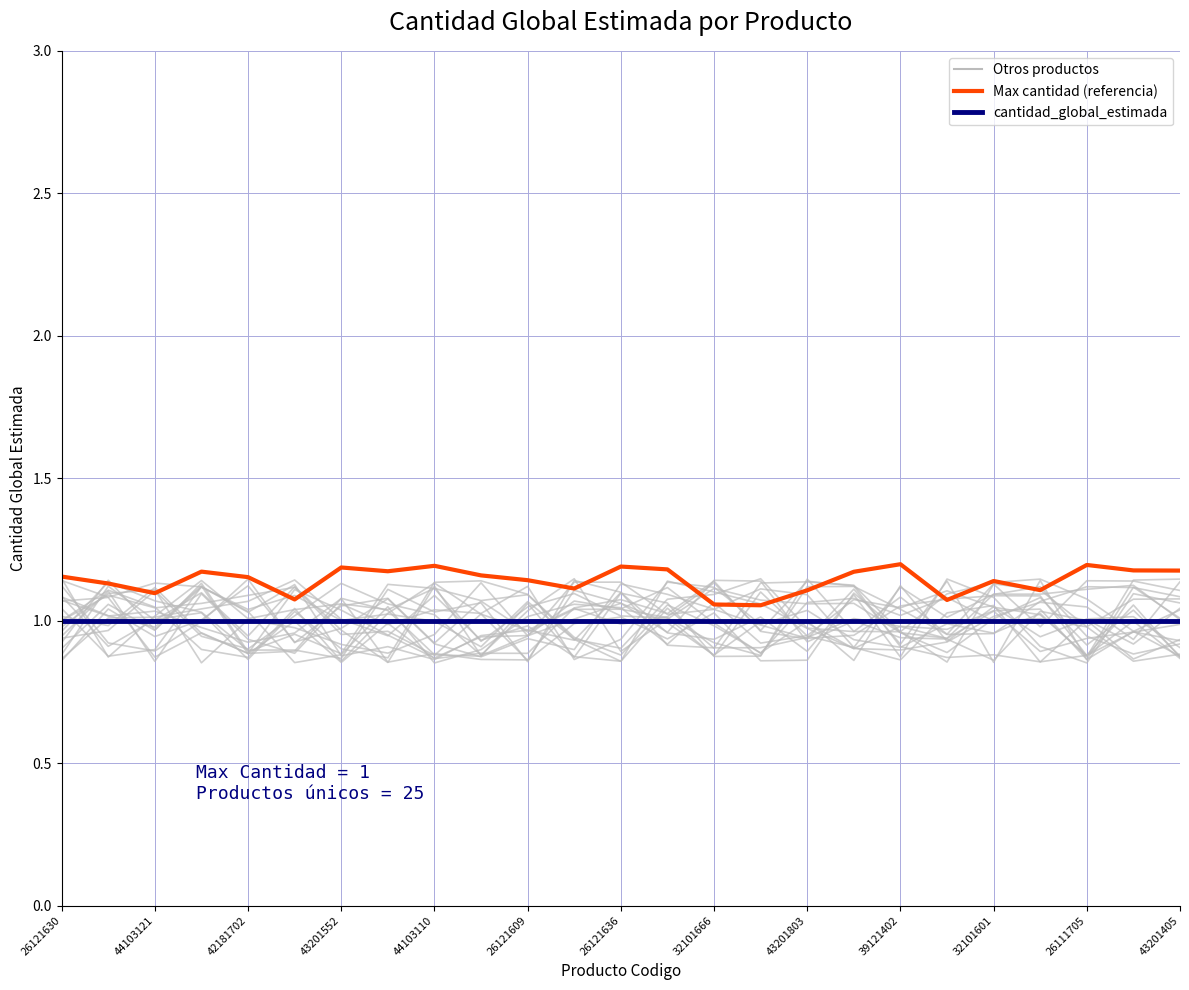

Which series has the largest total across all categories?

Max cantidad (referencia)